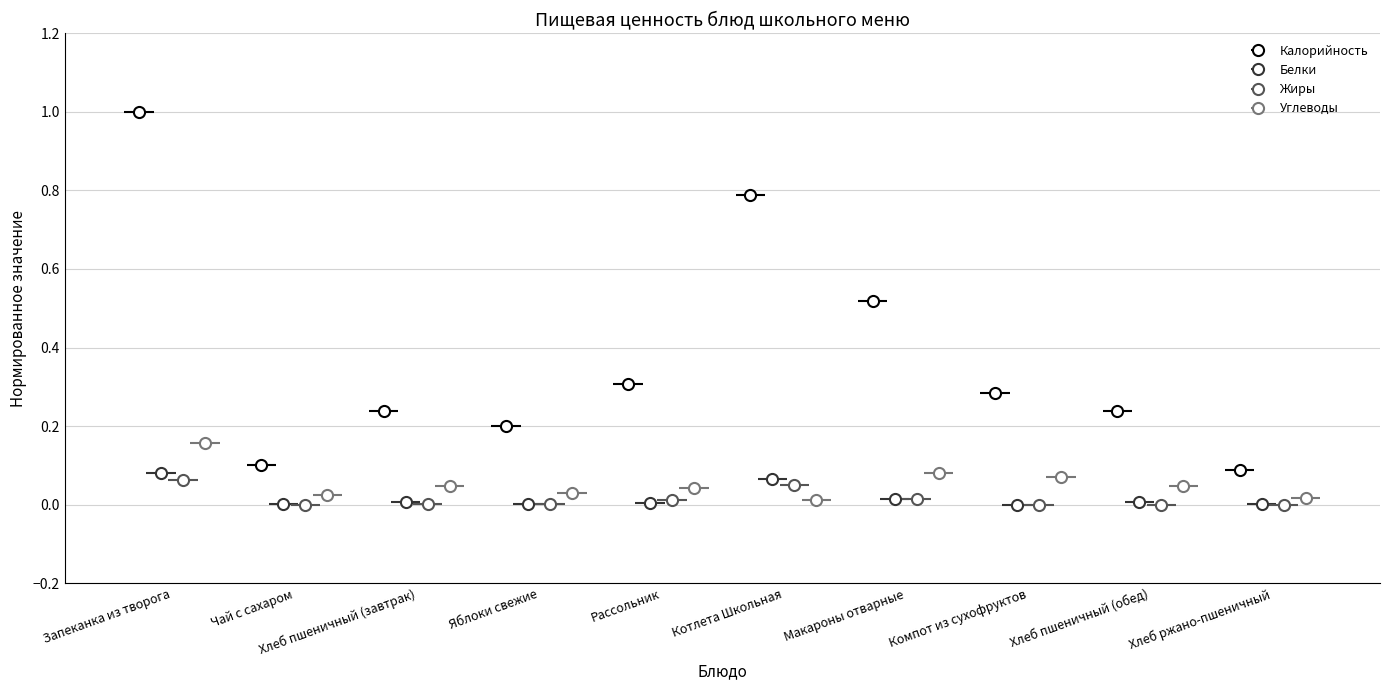

The Белки series shows 0.1 at Запеканка из творога. True or false?

False